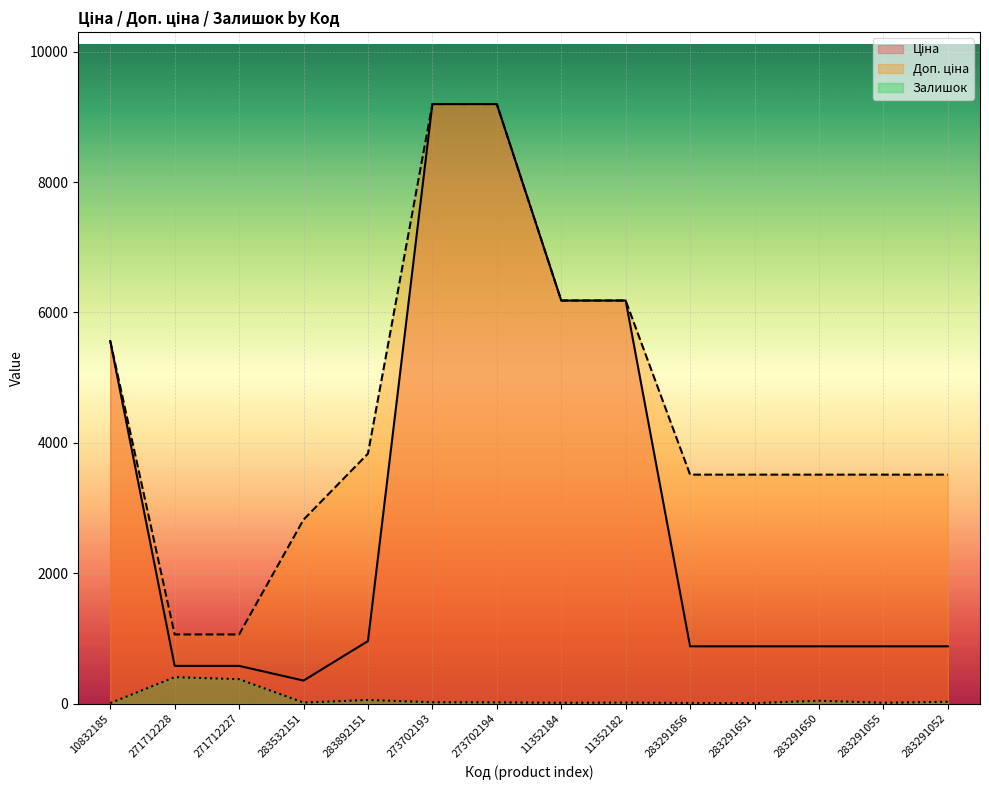

What position from the right is 283291650?

3